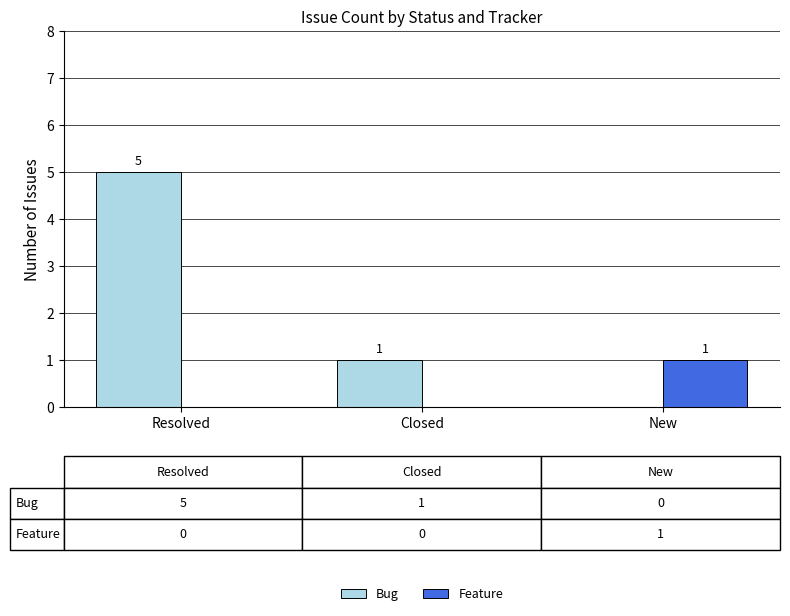

Which category has the highest value in the Bug series?

Resolved